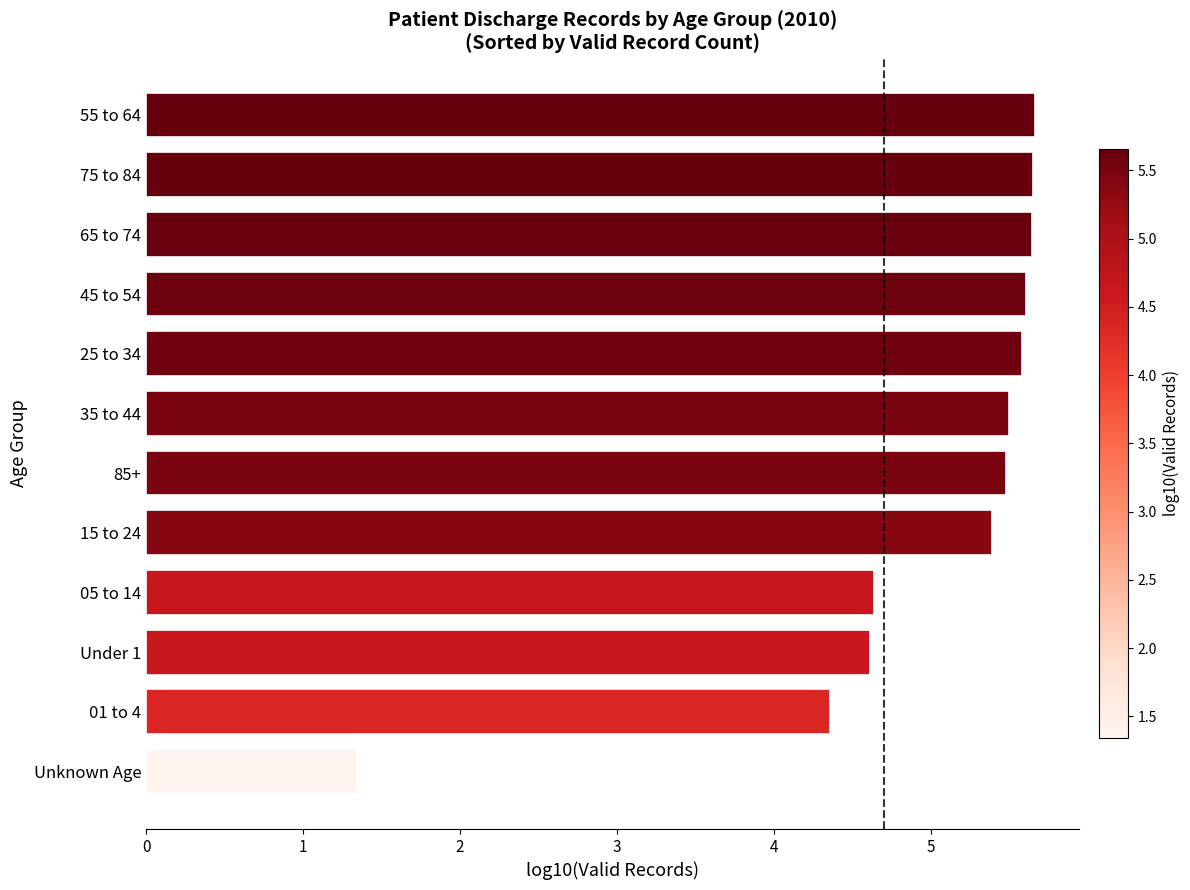

Does the chart contain stacked bars?

No